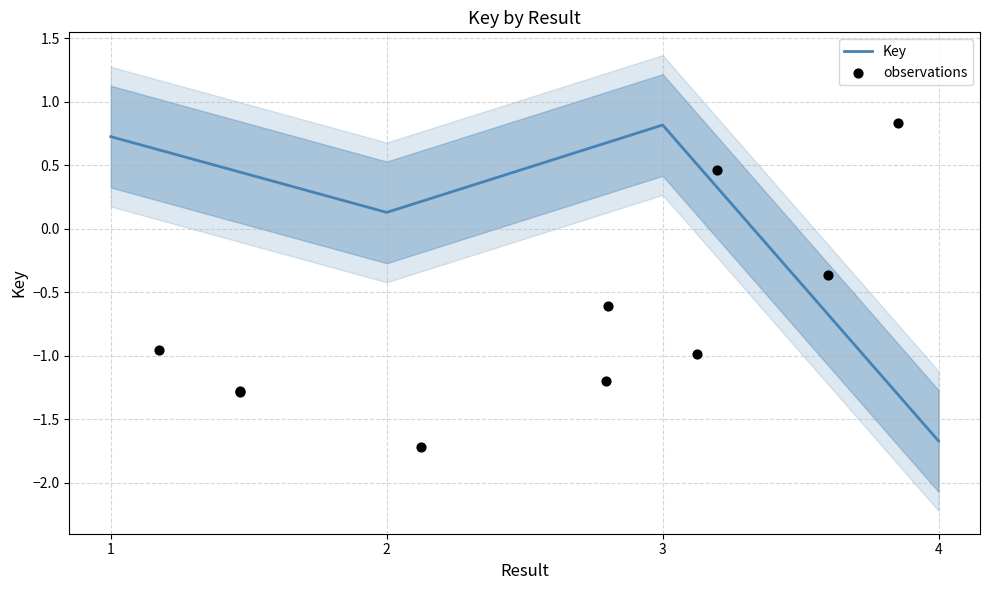

Between 3 and 2, which is larger?

3